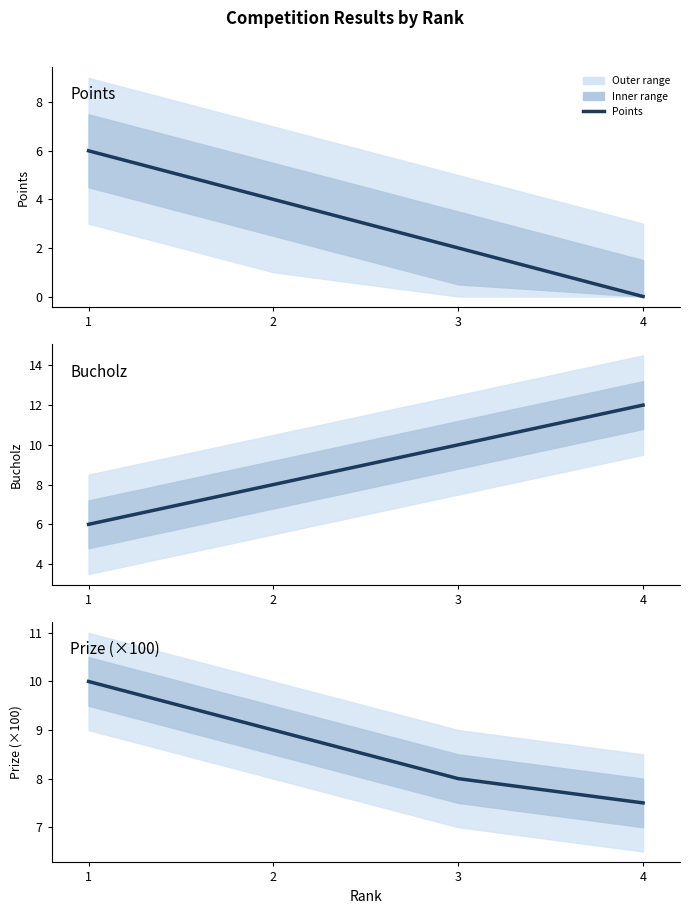

Where do Bucholz and Prize (×100) first cross each other?

2 and 3